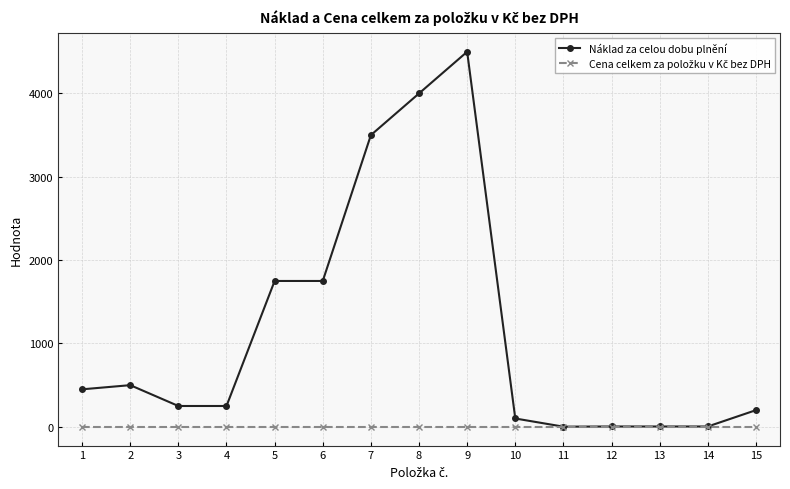

Which series has the largest total across all categories?

Náklad za celou dobu plnění